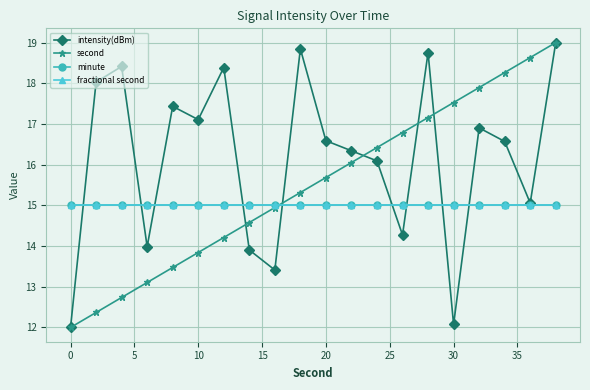

Is this an area chart (filled region under the line)?

No